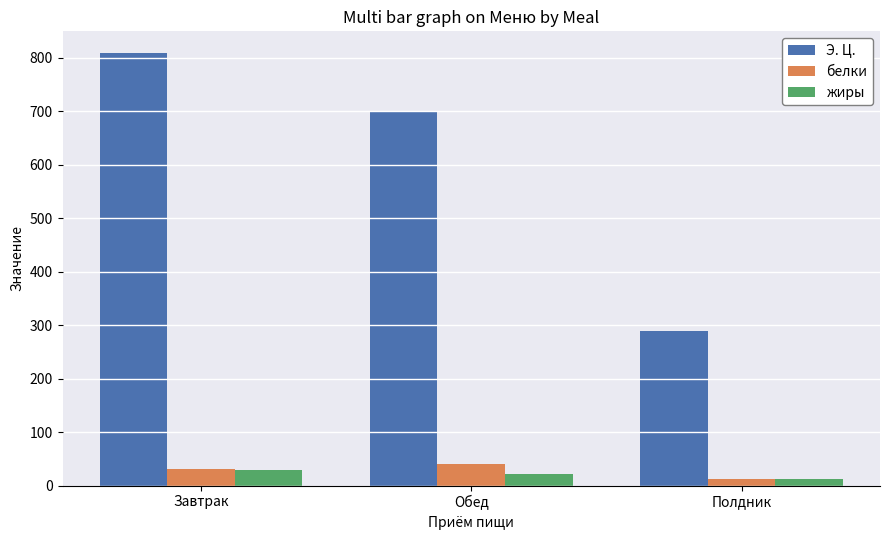

What are all the series names shown in the legend?

Э. Ц., белки, жиры